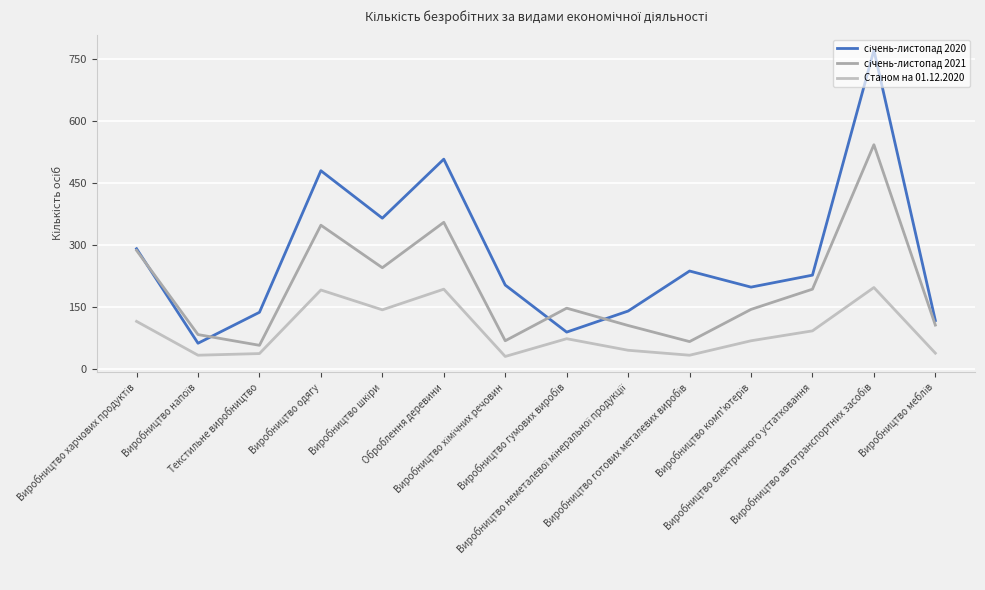

What is the sum of all січень-листопад 2020 values?

3826